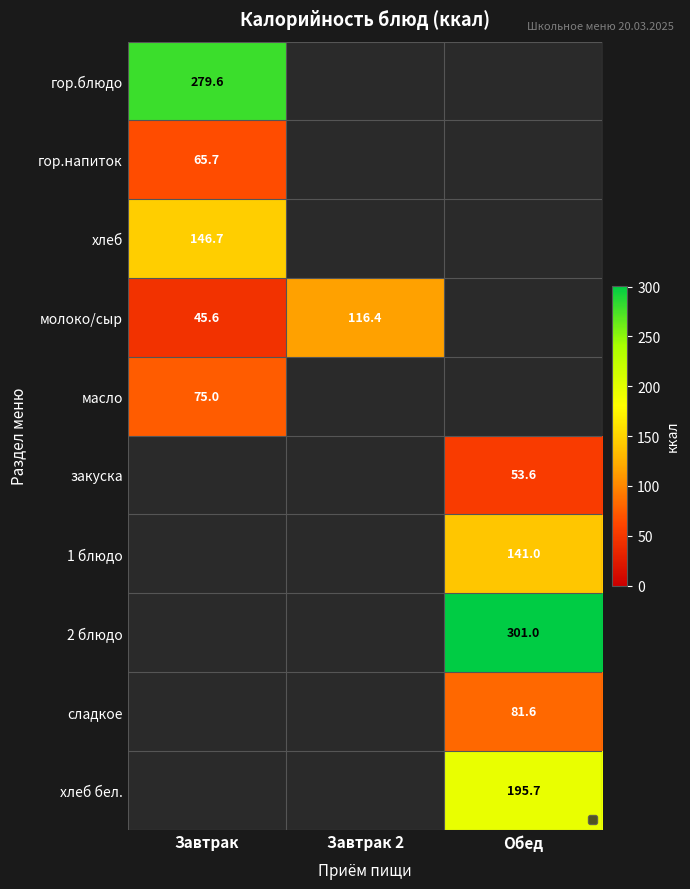

Is it true that гор.блюдо equals 126.0 at Завтрак?

False